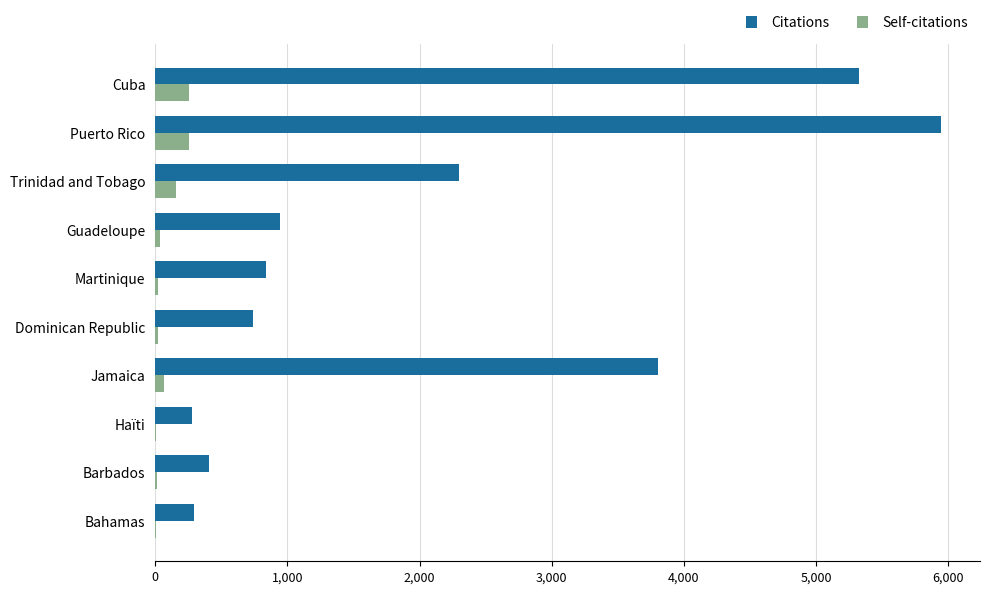

Between Guadeloupe and Jamaica, which series saw the biggest shift?

Citations